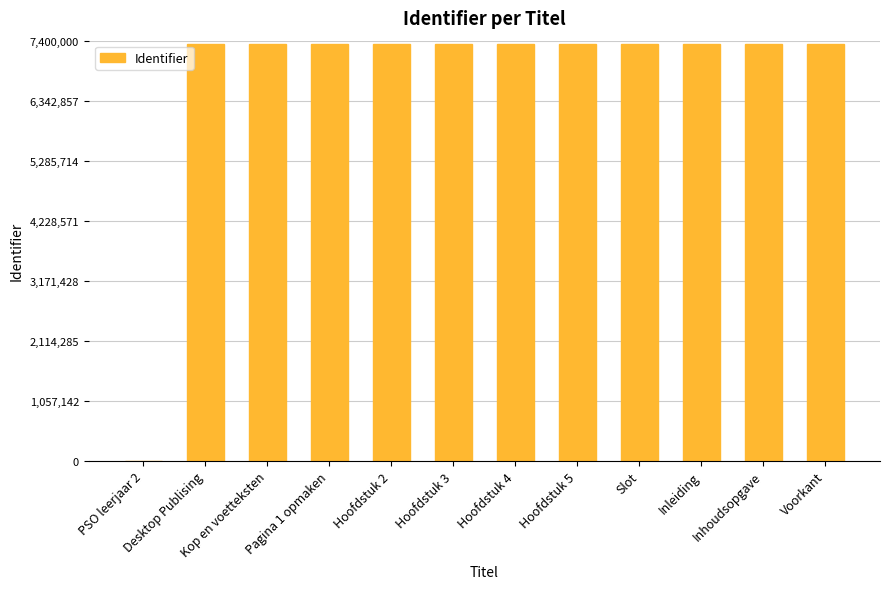

What is the maximum value shown in the chart?

7349079